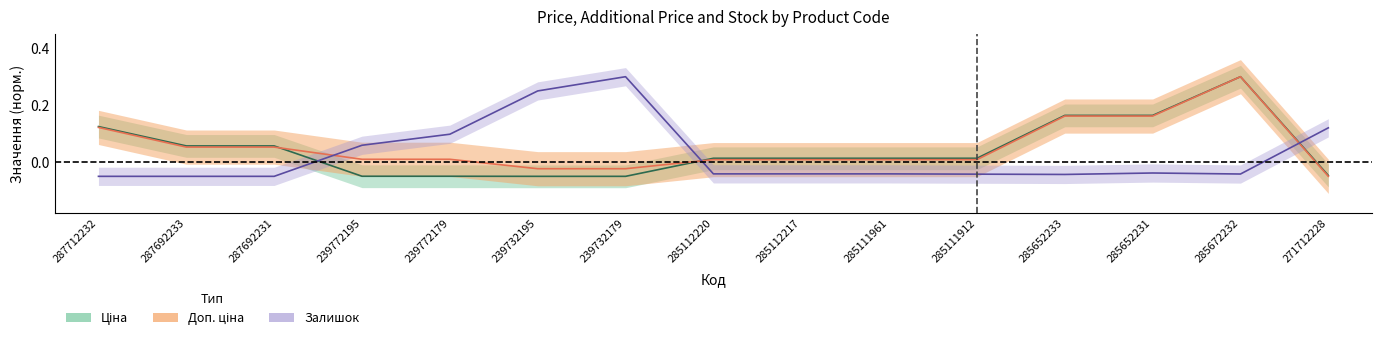

How many lines are shown in the chart?

3